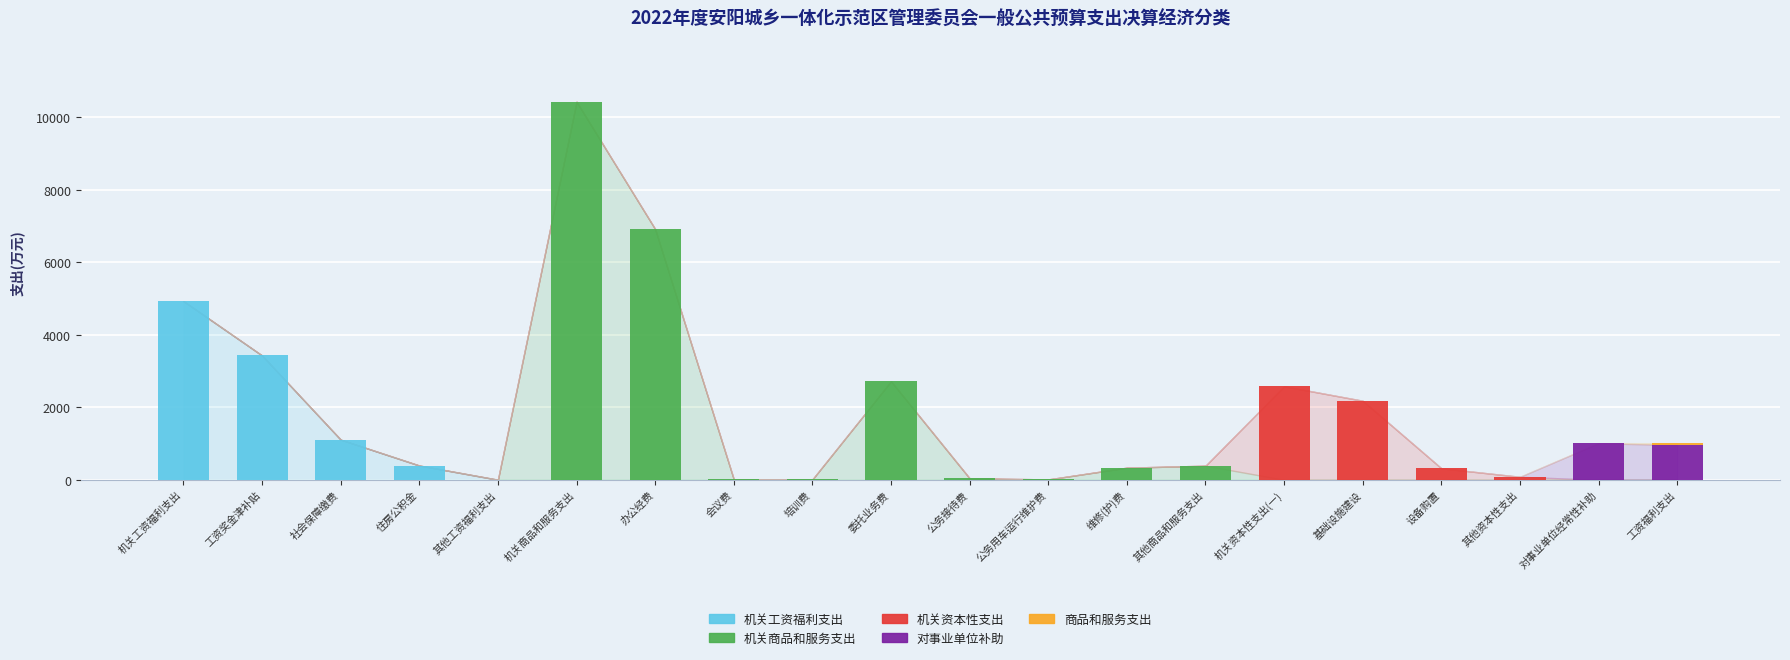

Does the chart contain stacked bars?

Yes